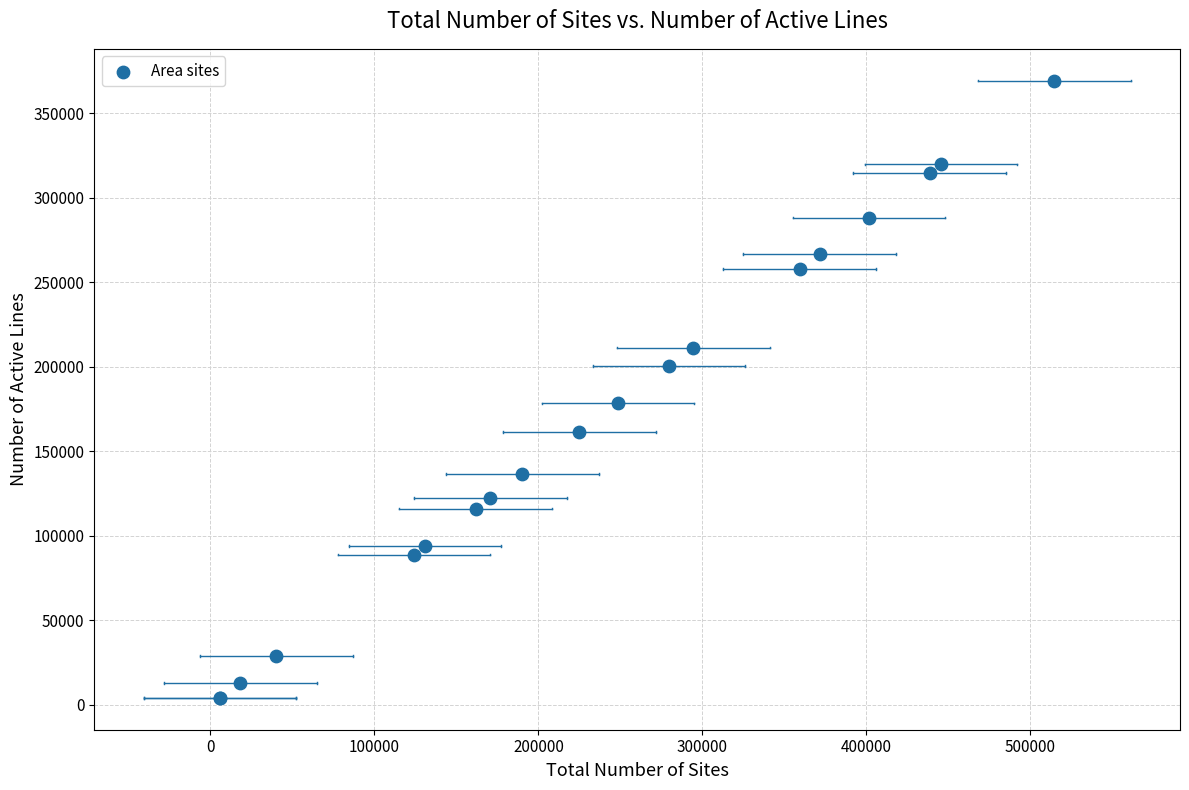

What Y value in the scatter plot is closest to 186694?

178393